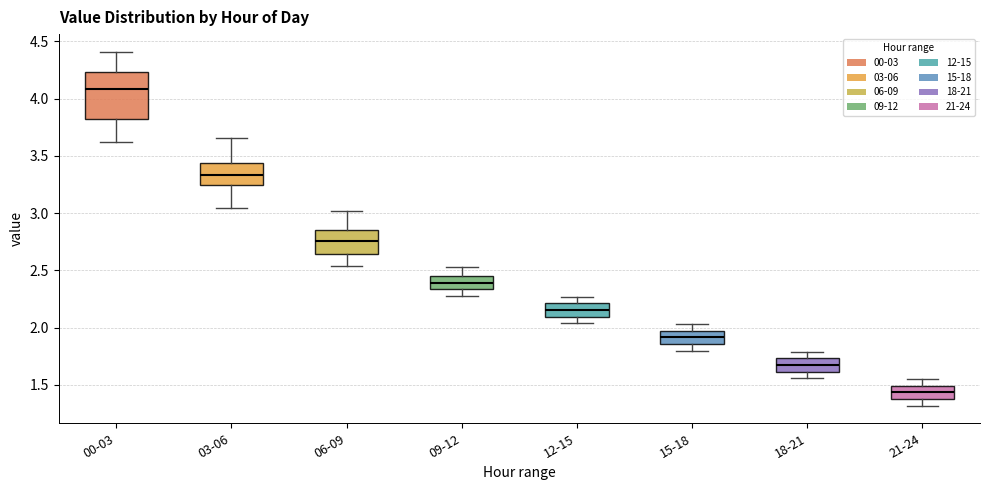

Where is the lower edge of the box for 09-12 on the y-axis? The values are not printed on the chart, so give them approximately, as read against the axis.

2.35